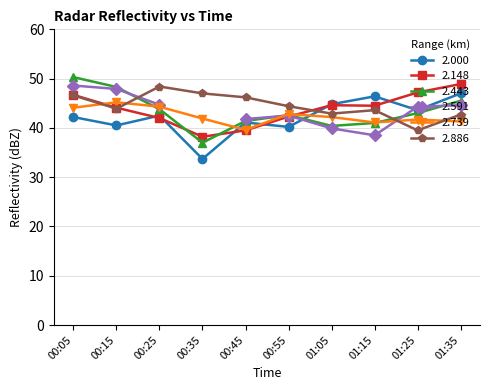

True or false: 2.739 has more than 0 interior local peaks.

True